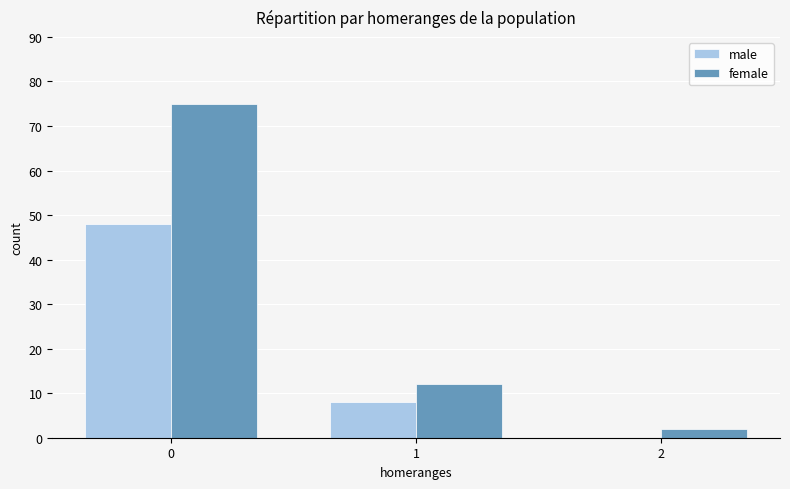

What is the spread (max minus min) of values at 0?

27